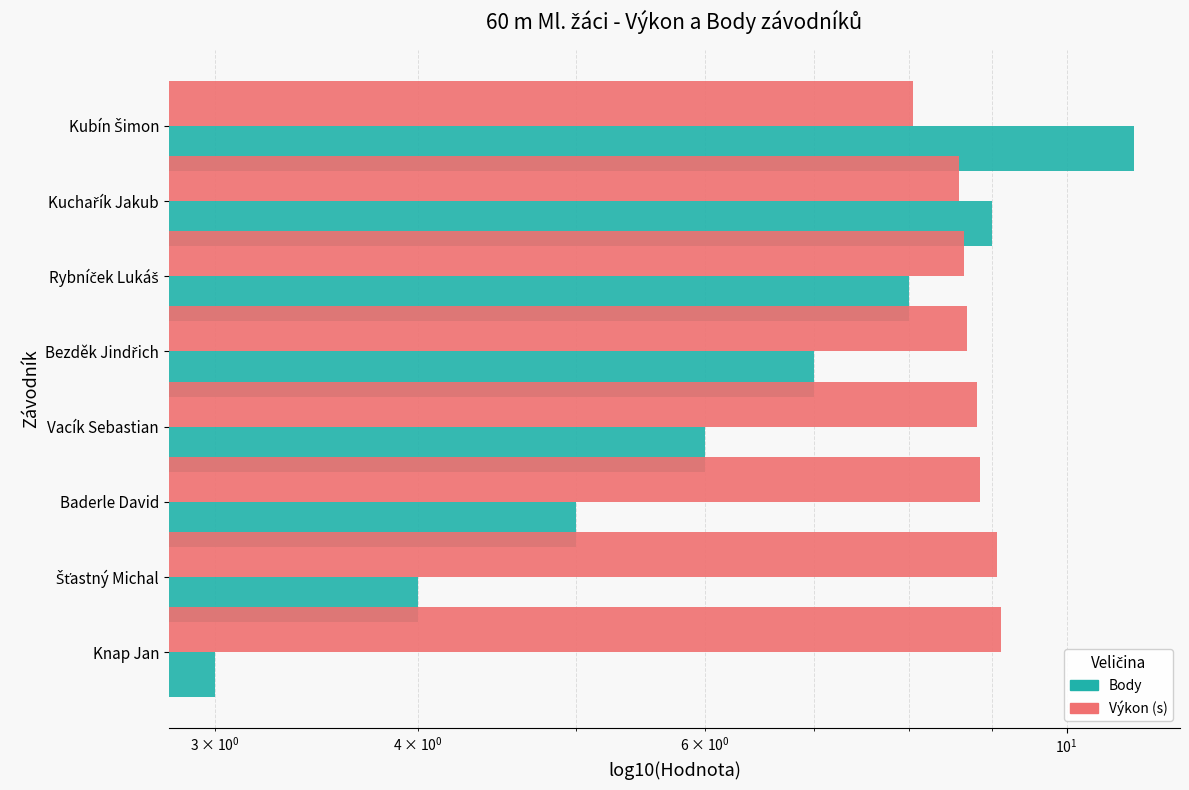

What position from the left is Kuchařík Jakub?

2